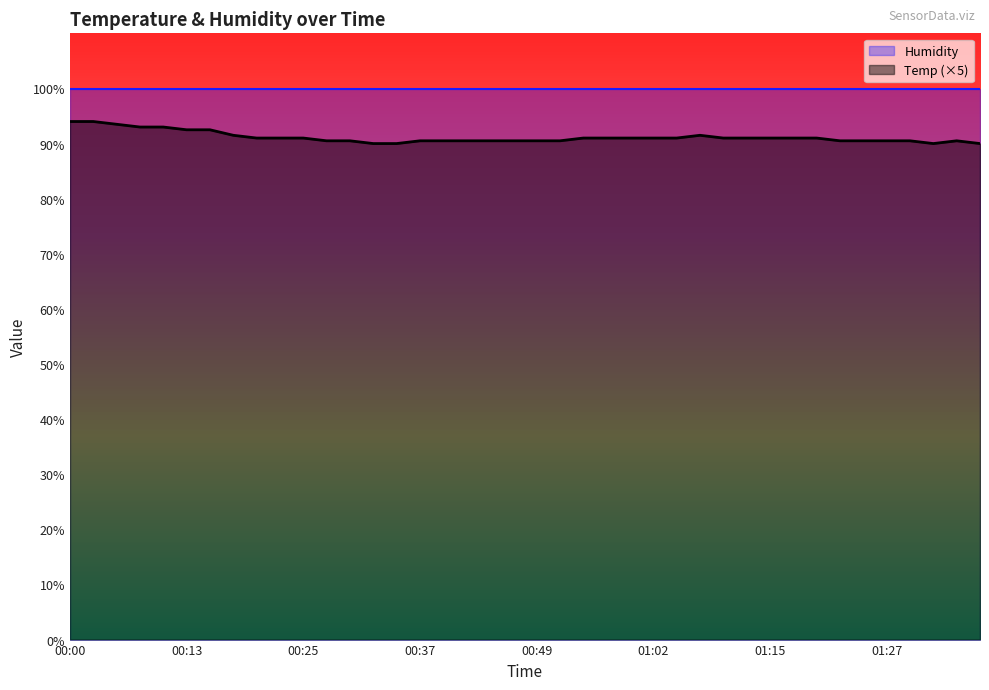

What is the change in value from 00:00 to 01:37?

-4.0